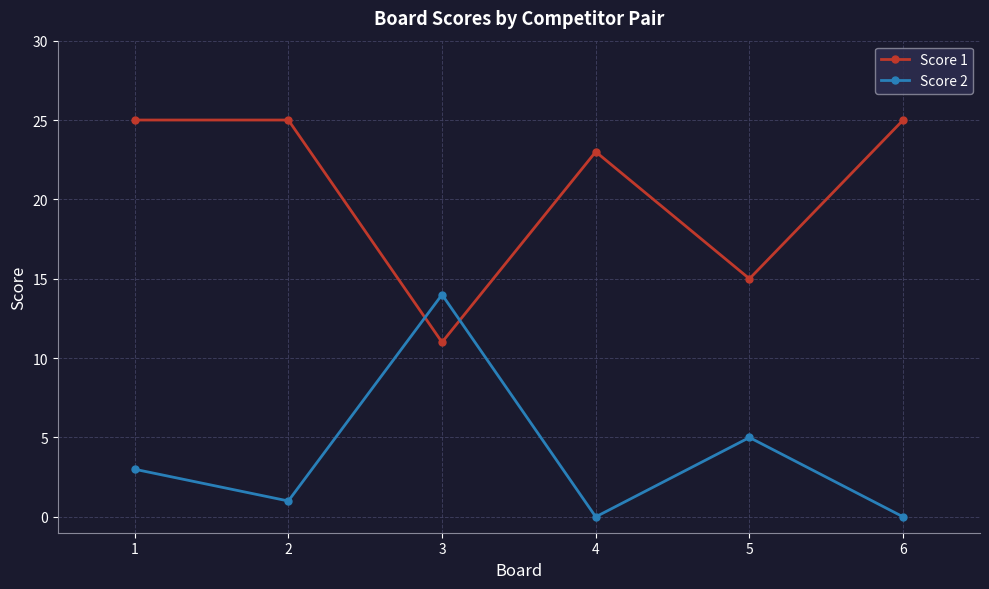

Reading right to left, extract all data points from this chart.

Score 1: 6=25	5=15	4=23	3=11	2=25	1=25
Score 2: 6=0	5=5	4=0	3=14	2=1	1=3